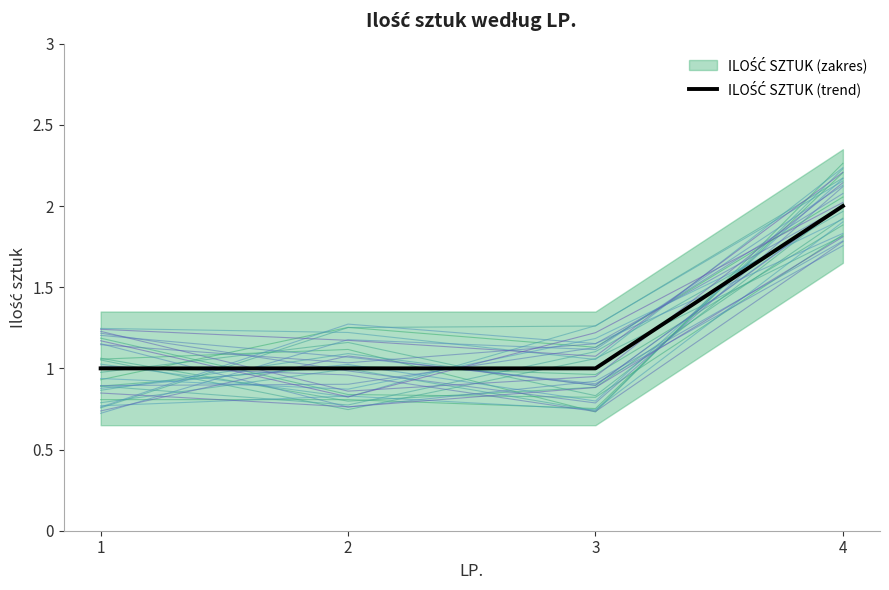

Reading right to left, what are all the values shown in this chart?

2	1	1	1